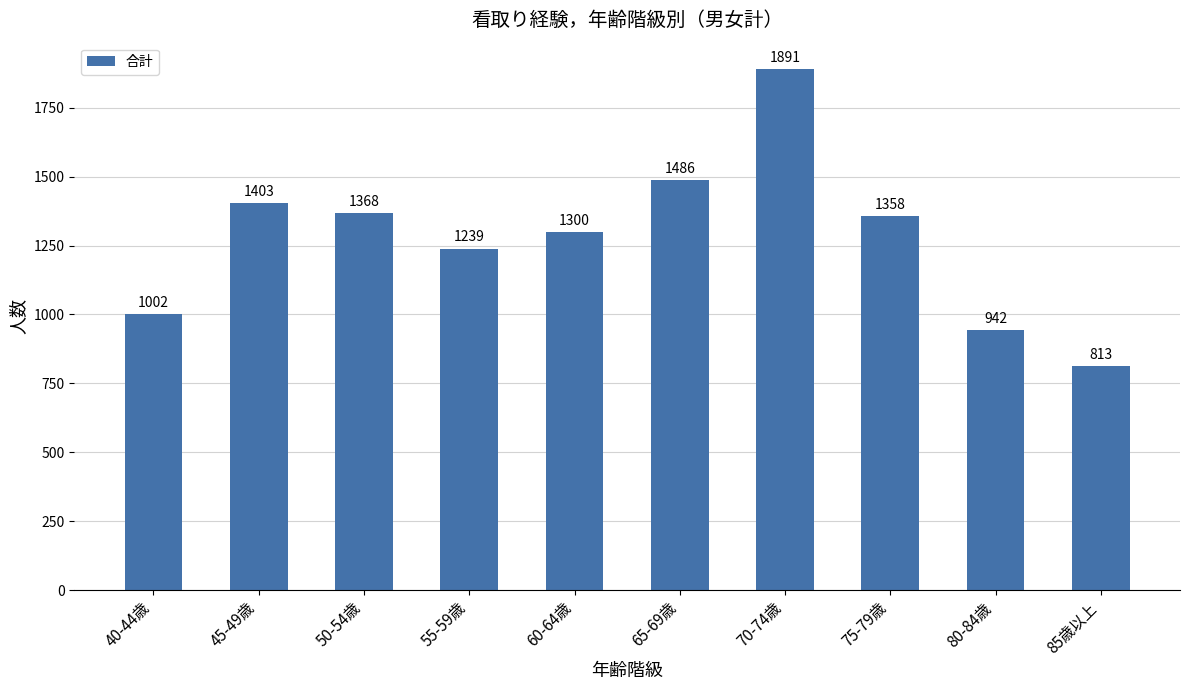

What is the minimum value shown in the chart?

813